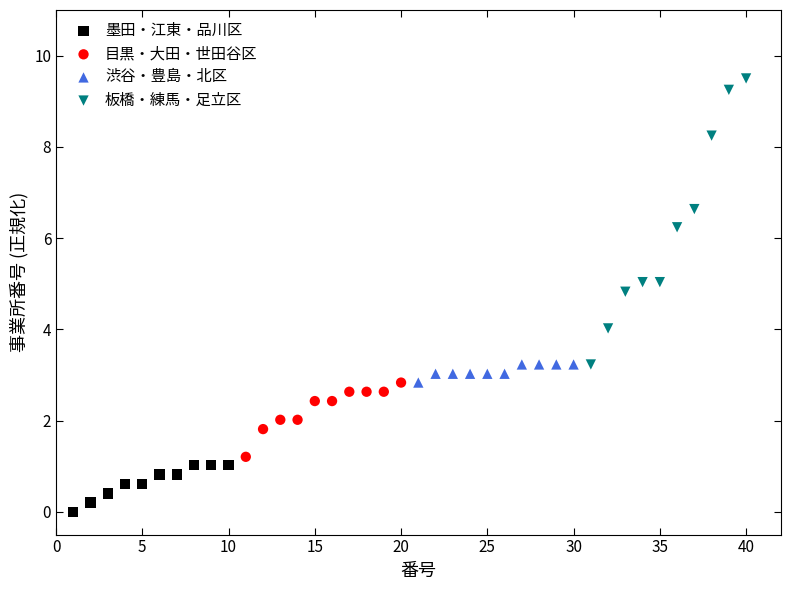

Which series contains the lowest Y value?

墨田・江東・品川区